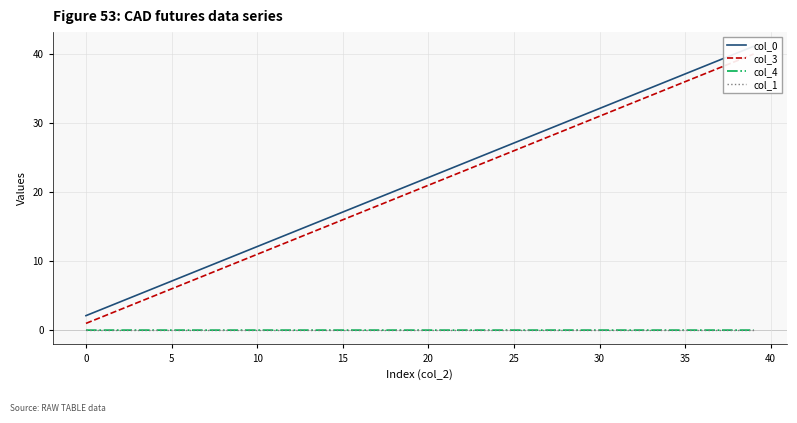

True or false: col_3 has more than 2 interior local peaks.

False